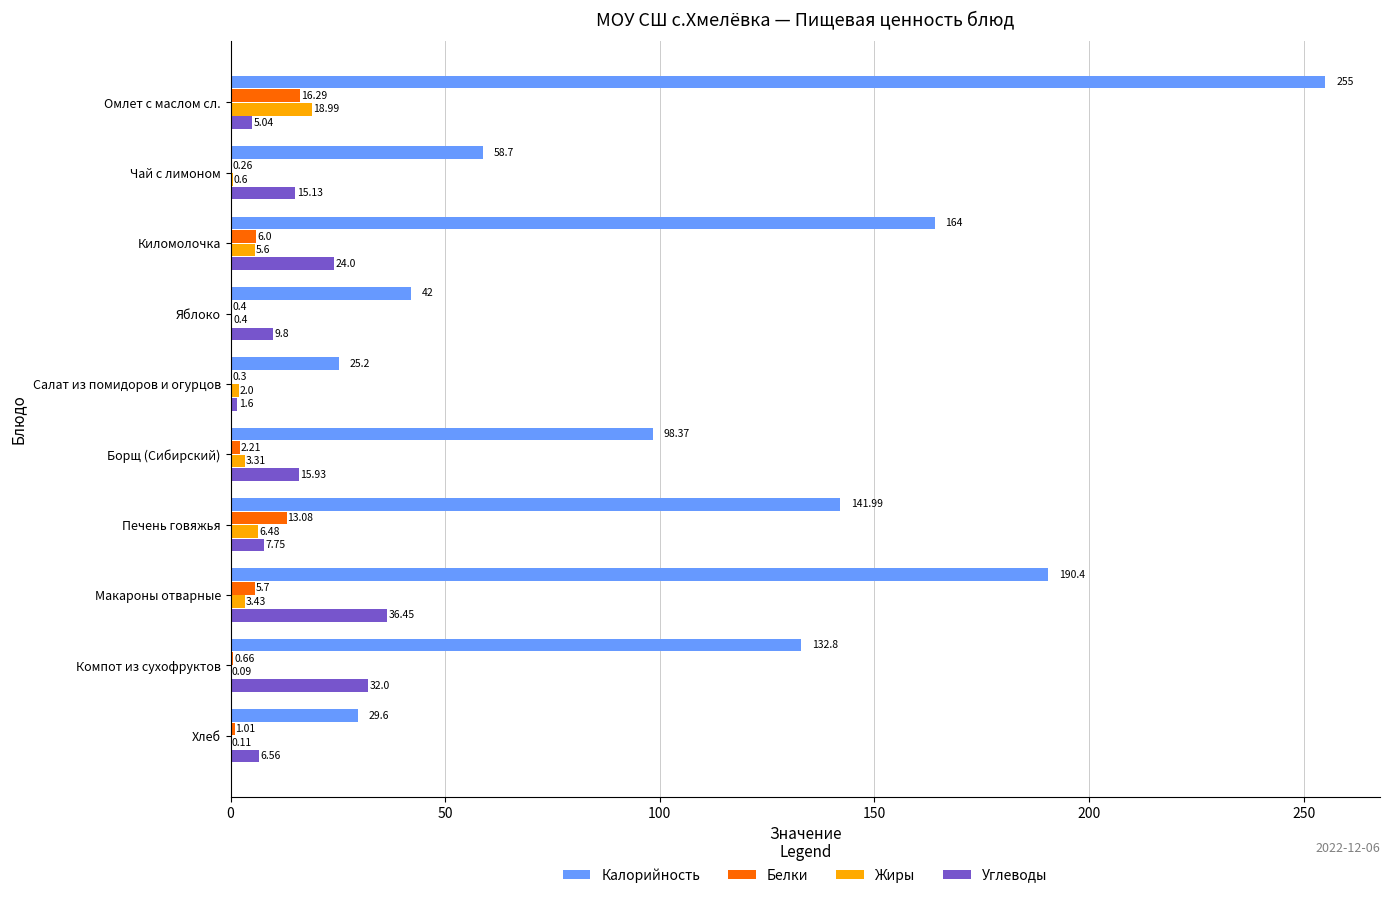

Between Омлет с маслом сл. and Яблоко, which series saw the biggest shift?

Калорийность